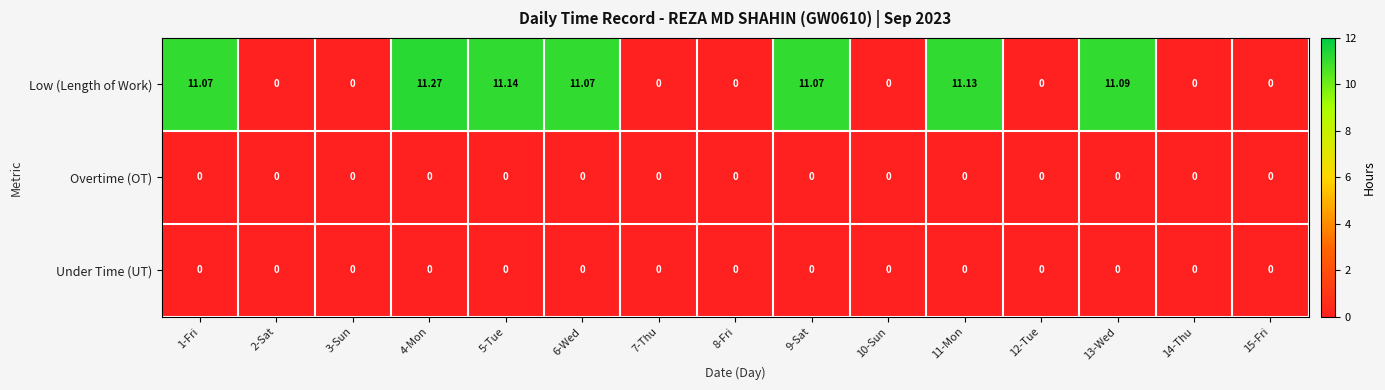

Which series has the largest total across all categories?

Low (Length of Work)